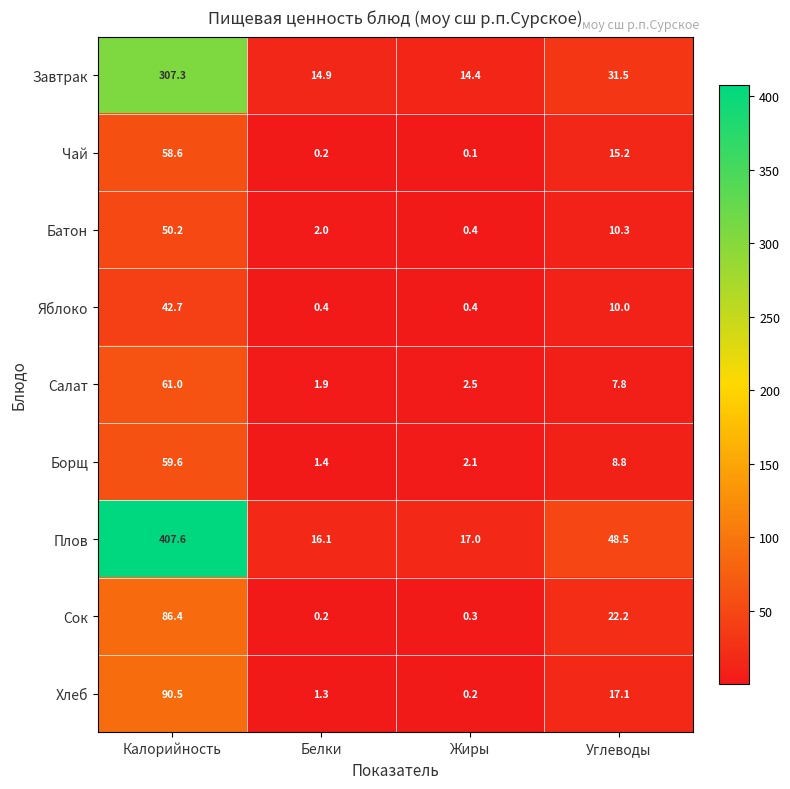

How many data points does each series have?

4